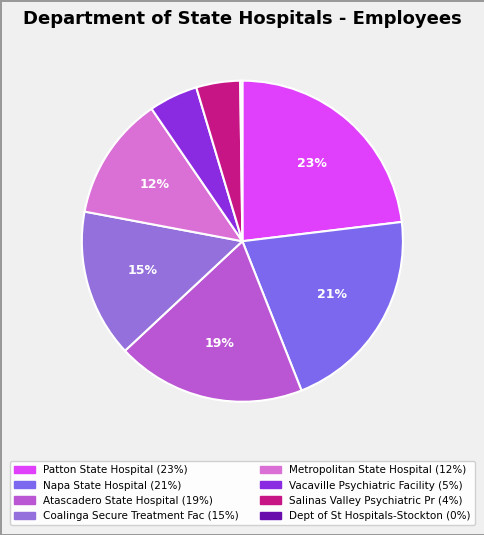

To the nearest percent, what percentage of the pie is Metropolitan State Hospital?

12%